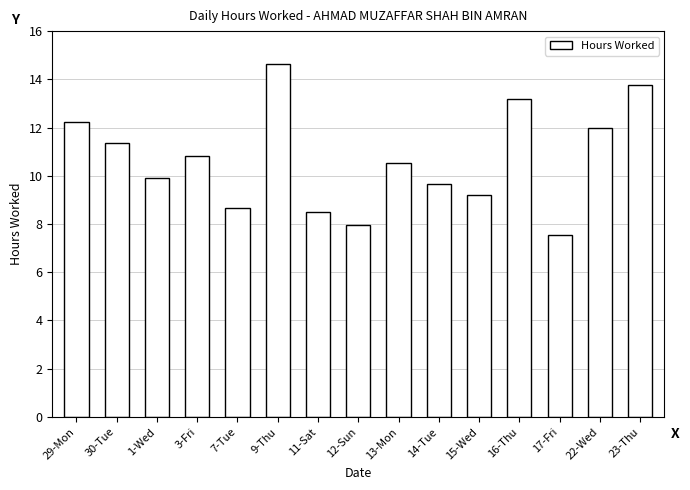

Is it true that the value at 30-Tue is 15.0?

False